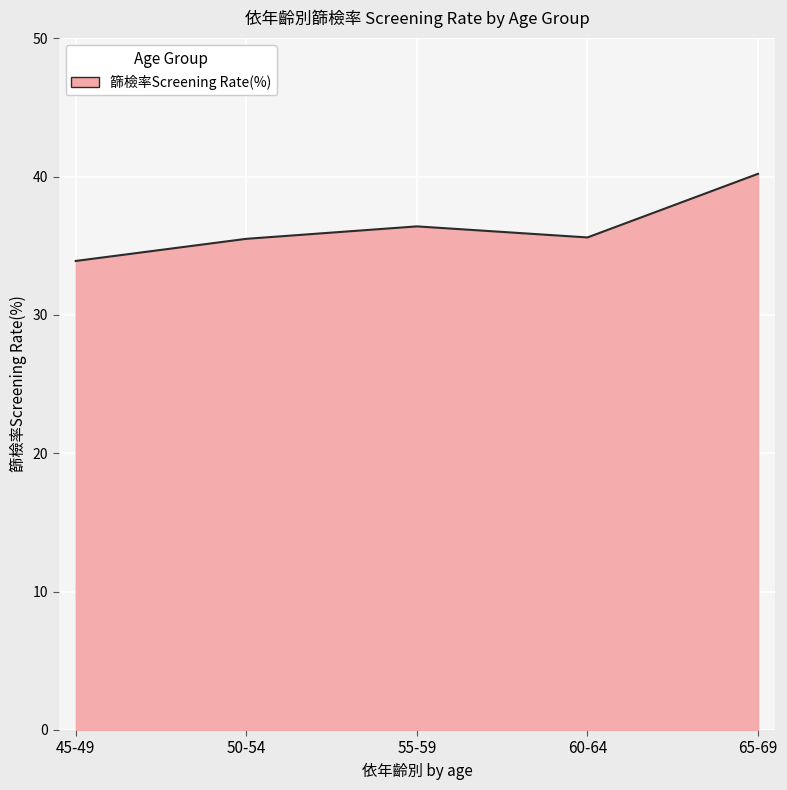

What value does the data have at 50-54?

35.5